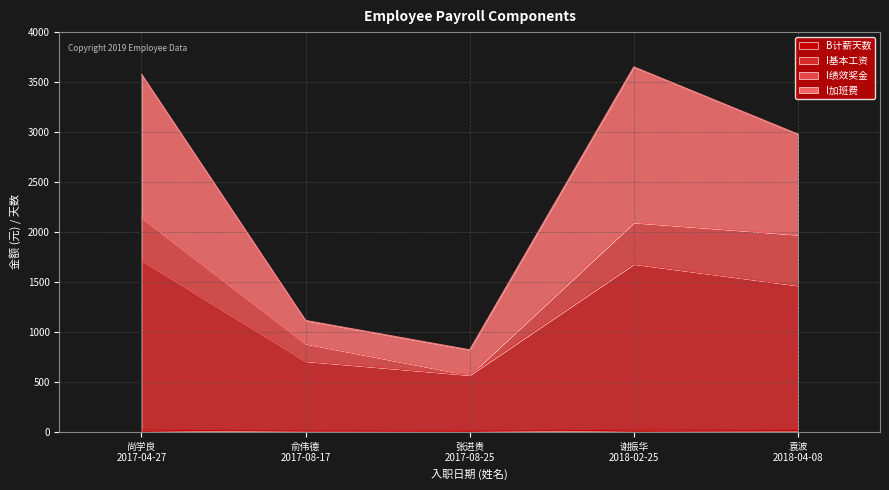

True or false: B计薪天数 has a value of 7.0 at 俞伟德
2017-08-17.

True